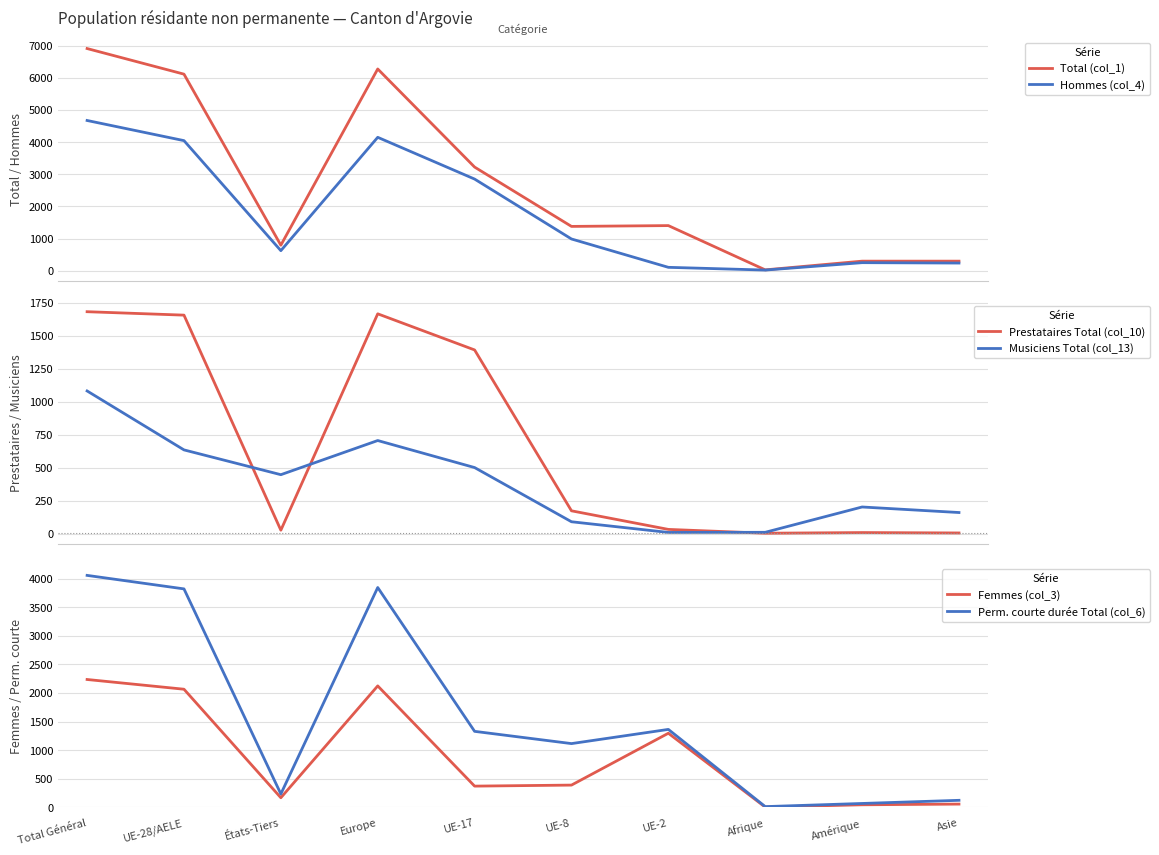

At how many categories does at least one series exceed 5133?

3